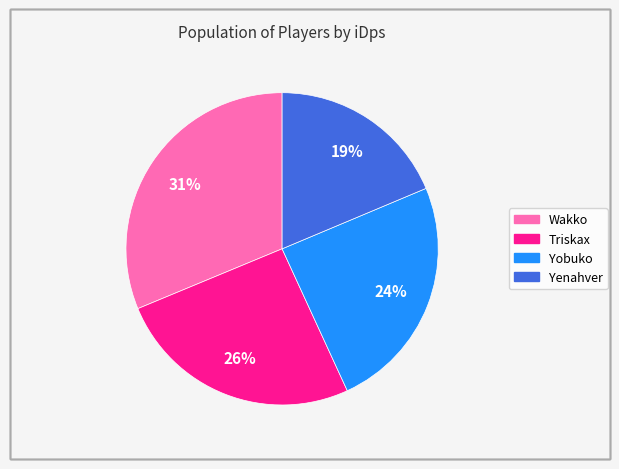

Does Yobuko represent more than half of the total?

No